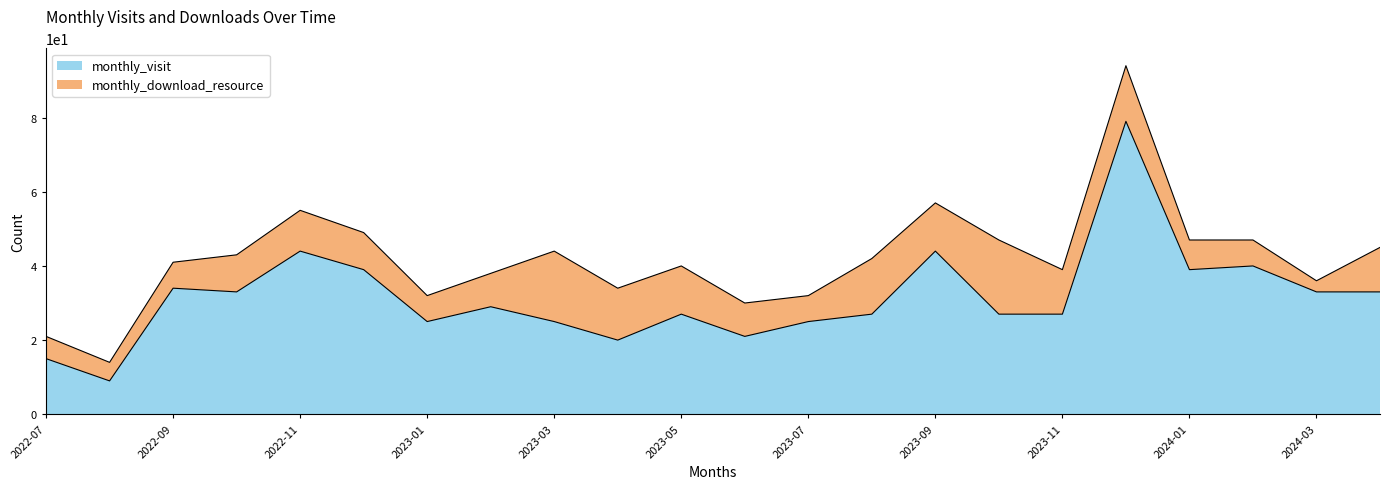

The value at 2023-06 is 29. True or false?

False